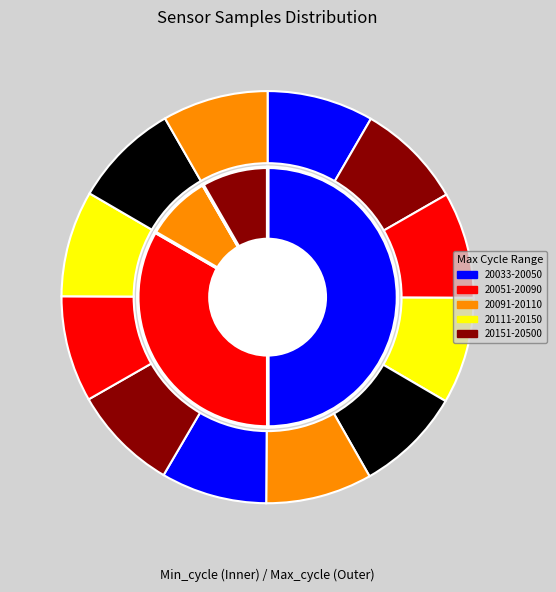

Is there a majority slice in this chart?

No